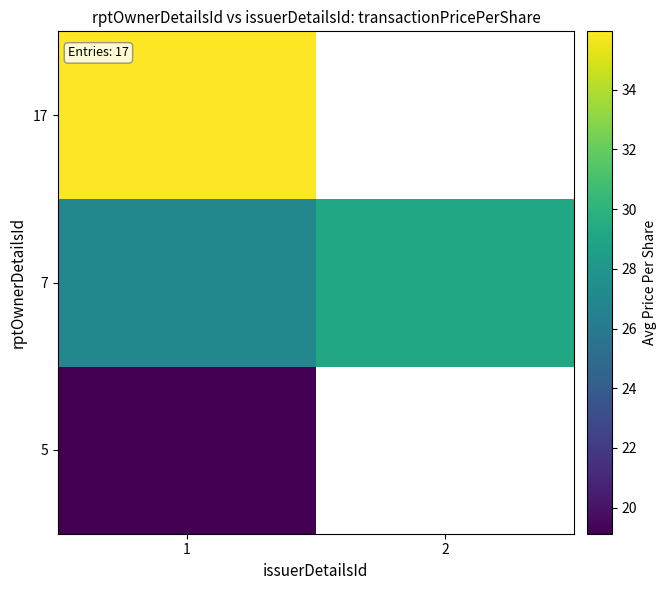

True or false: 7 has a value of 29.2 at 2.

True